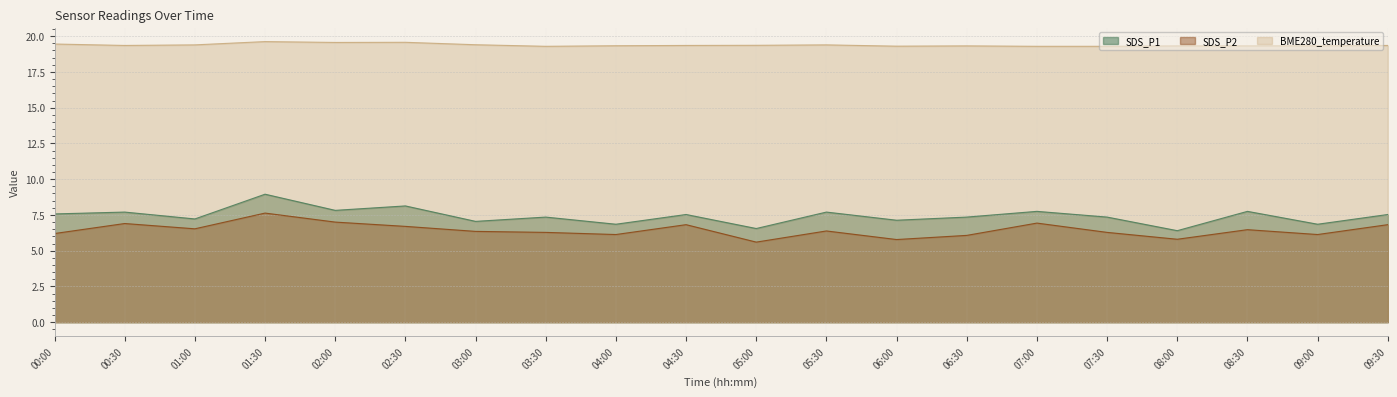

At which category does BME280_temperature reach its first local valley?

00:30